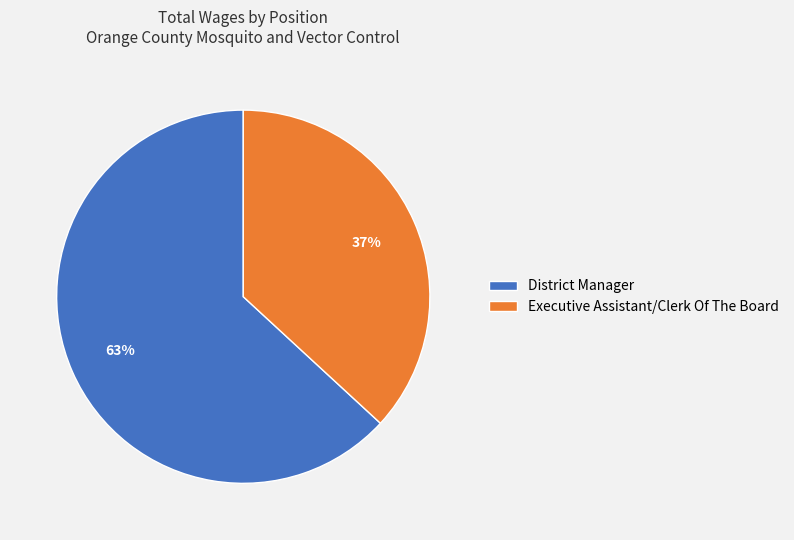

The District Manager slice represents 76% of the pie. True or false?

False